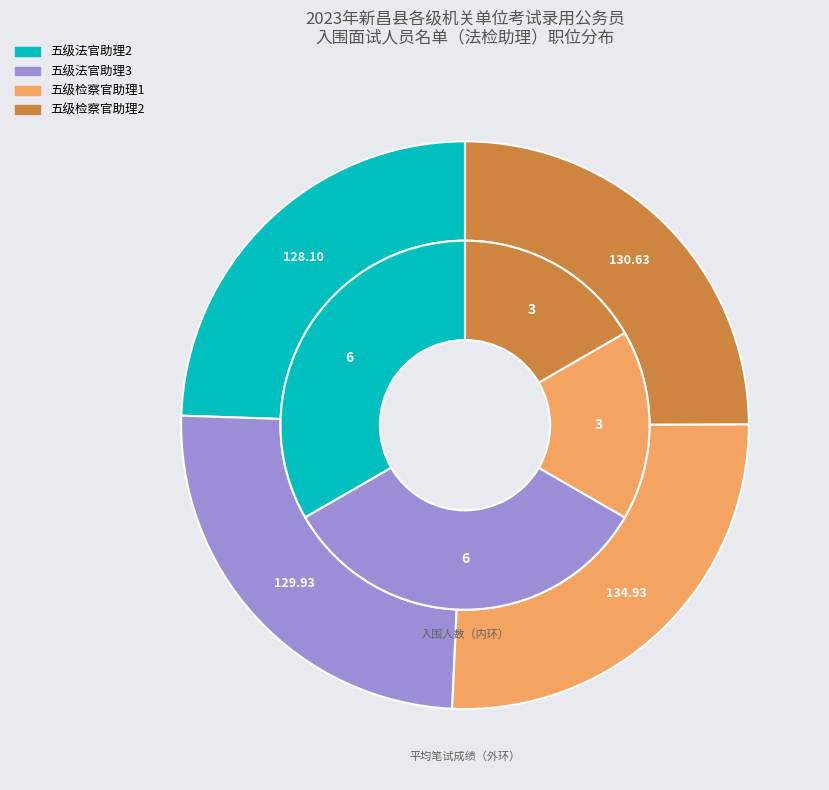

Rank the categories by value from highest to lowest.

五级法官助理2, 五级法官助理3, 五级检察官助理1, 五级检察官助理2